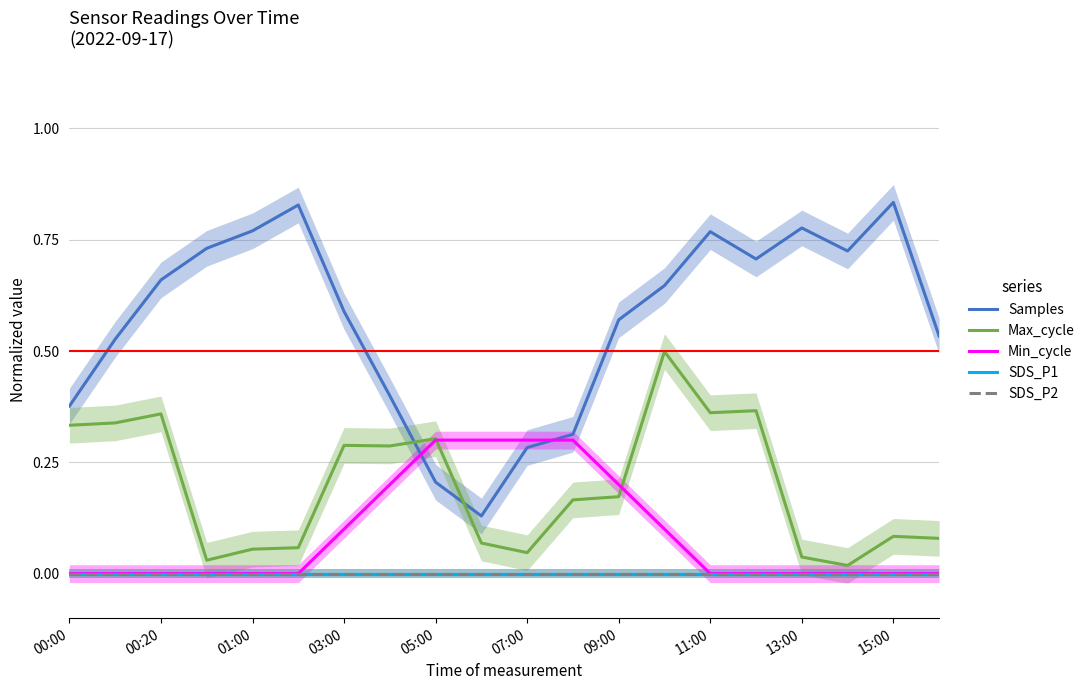

True or false: SDS_P1 and Max_cycle intersect in this chart.

False